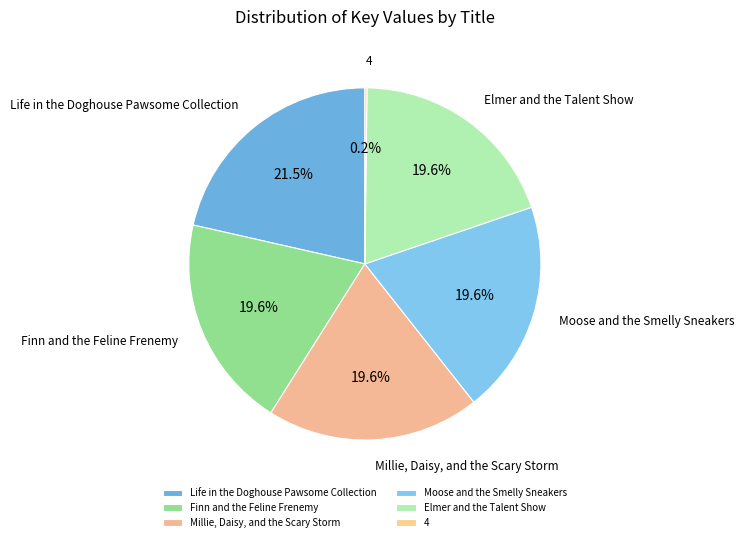

What is the ratio of the value at Finn and the Feline Frenemy to the value at Moose and the Smelly Sneakers?

1.0